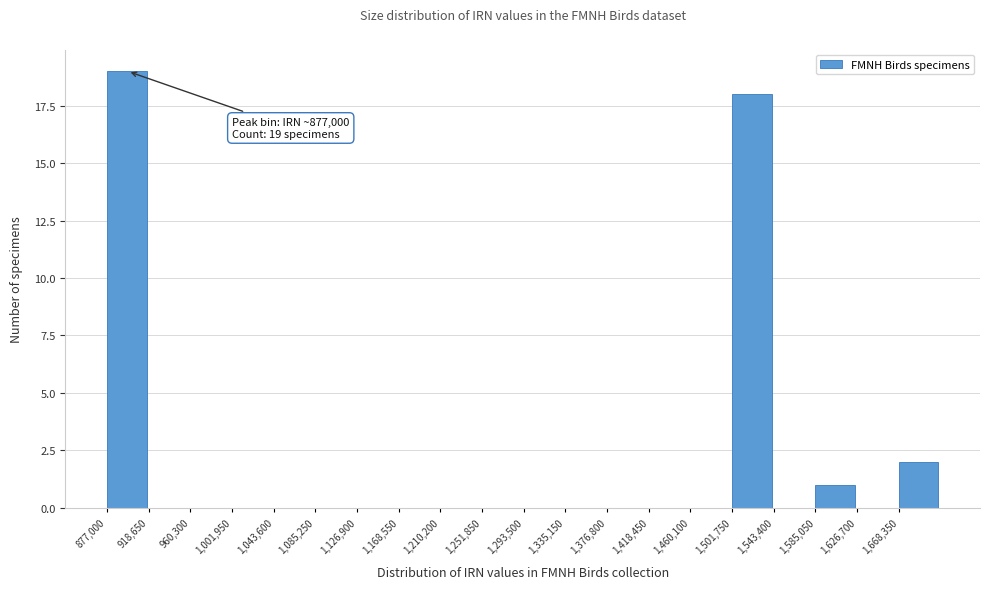

Over which range of the x-axis is the bar tallest?

875000 to 920000